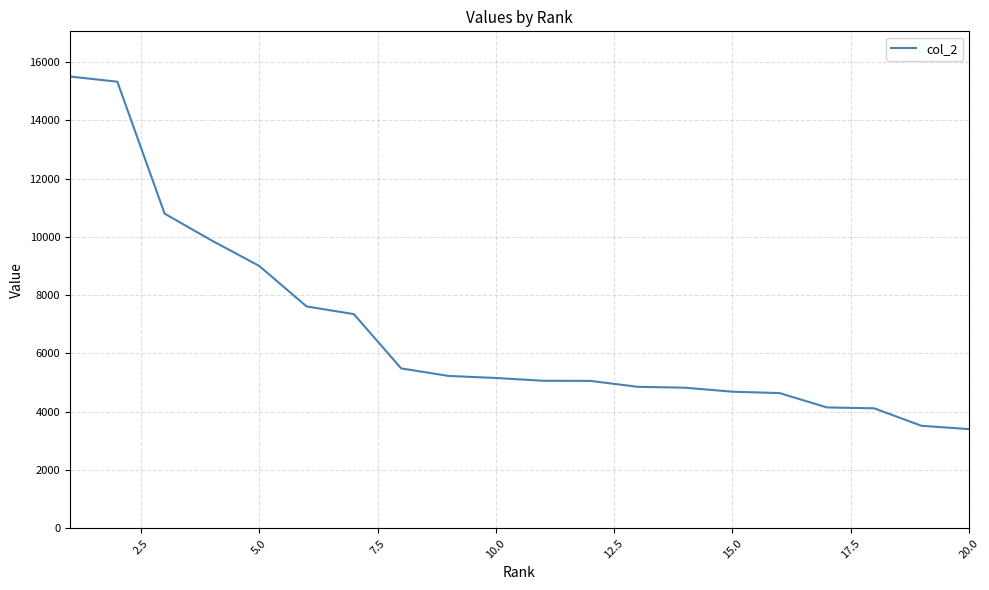

How many lines are shown in the chart?

1